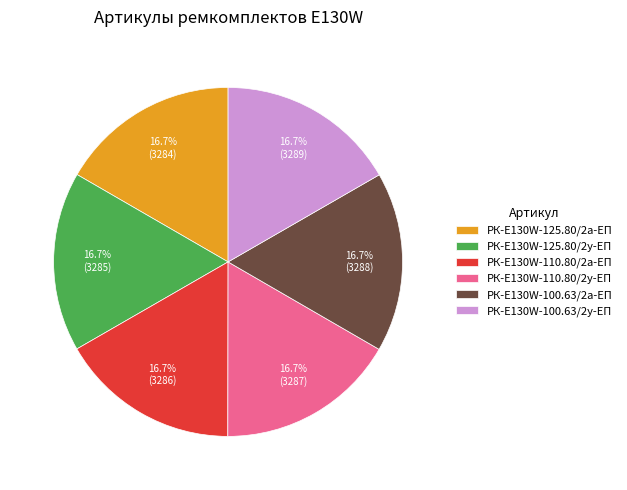

To the nearest percent, what percentage of the pie is РК-E130W-110.80/2а-ЕП?

17%